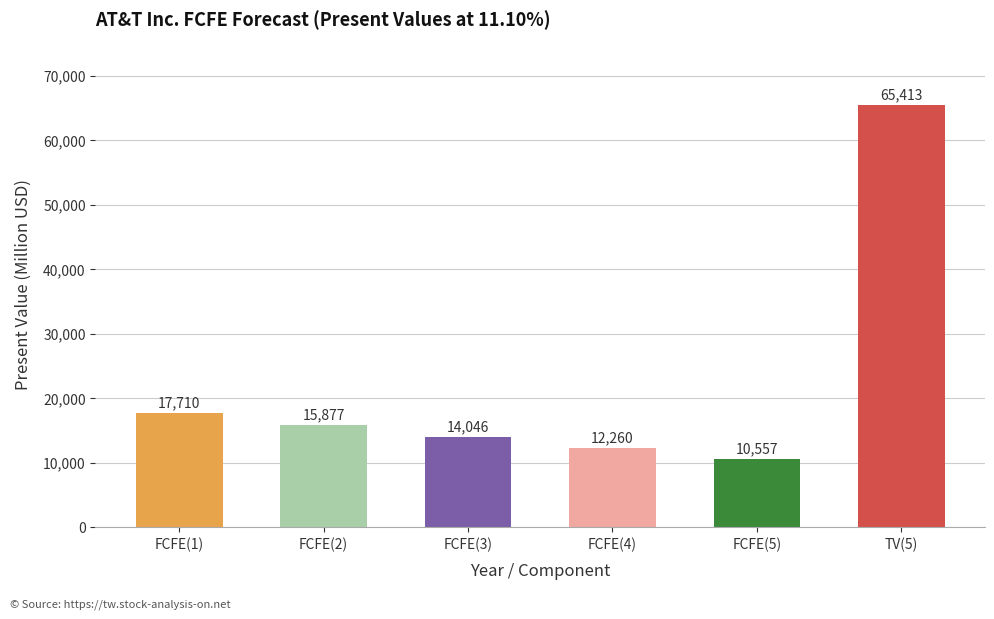

What is the difference between the values at TV(5) and FCFE(2)?

49536